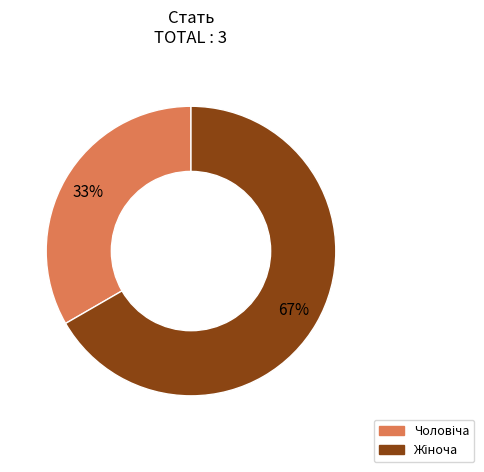

Is there a majority slice in this chart?

Yes